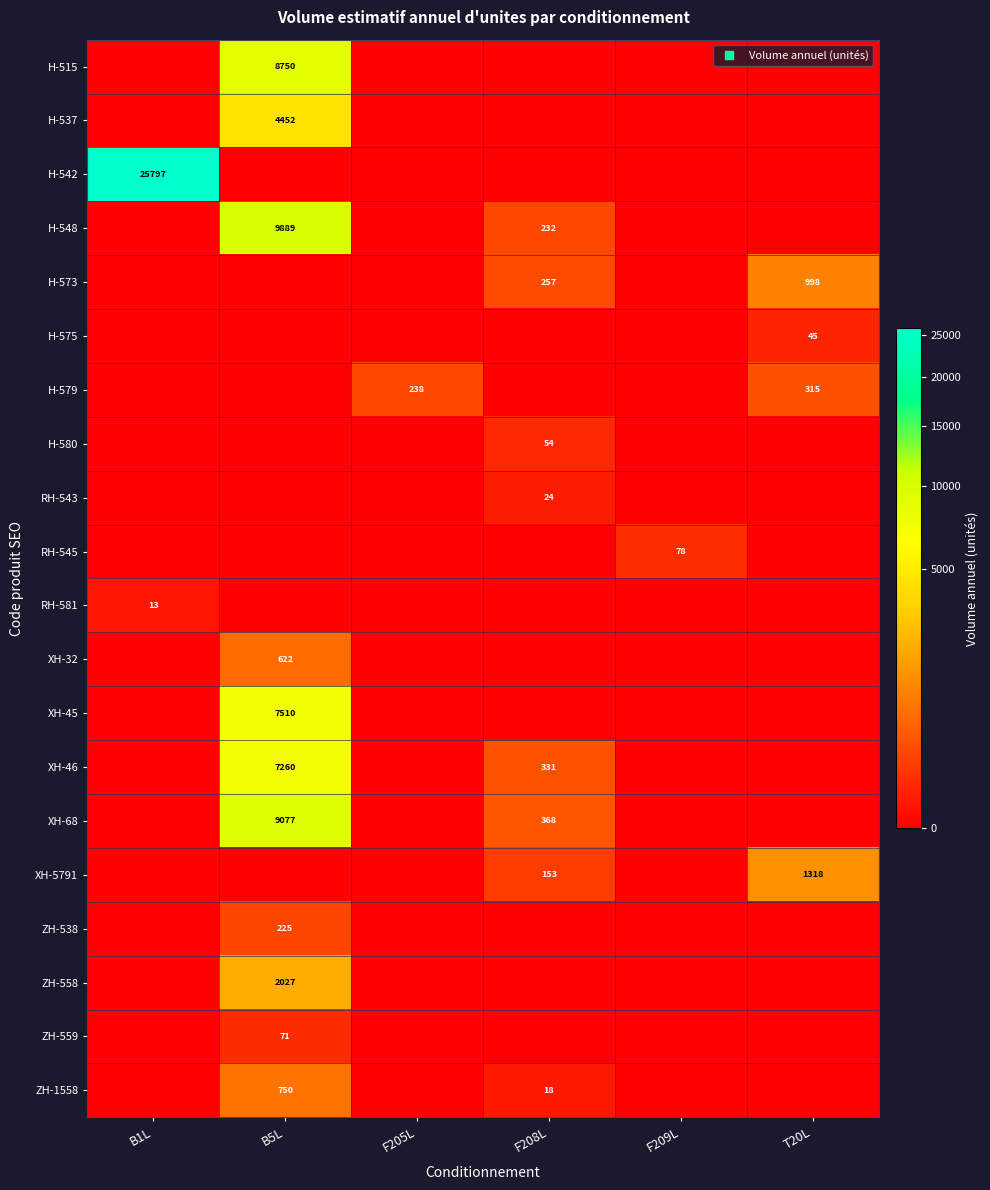

Is it true that XH-68 equals 368 at F208L?

True